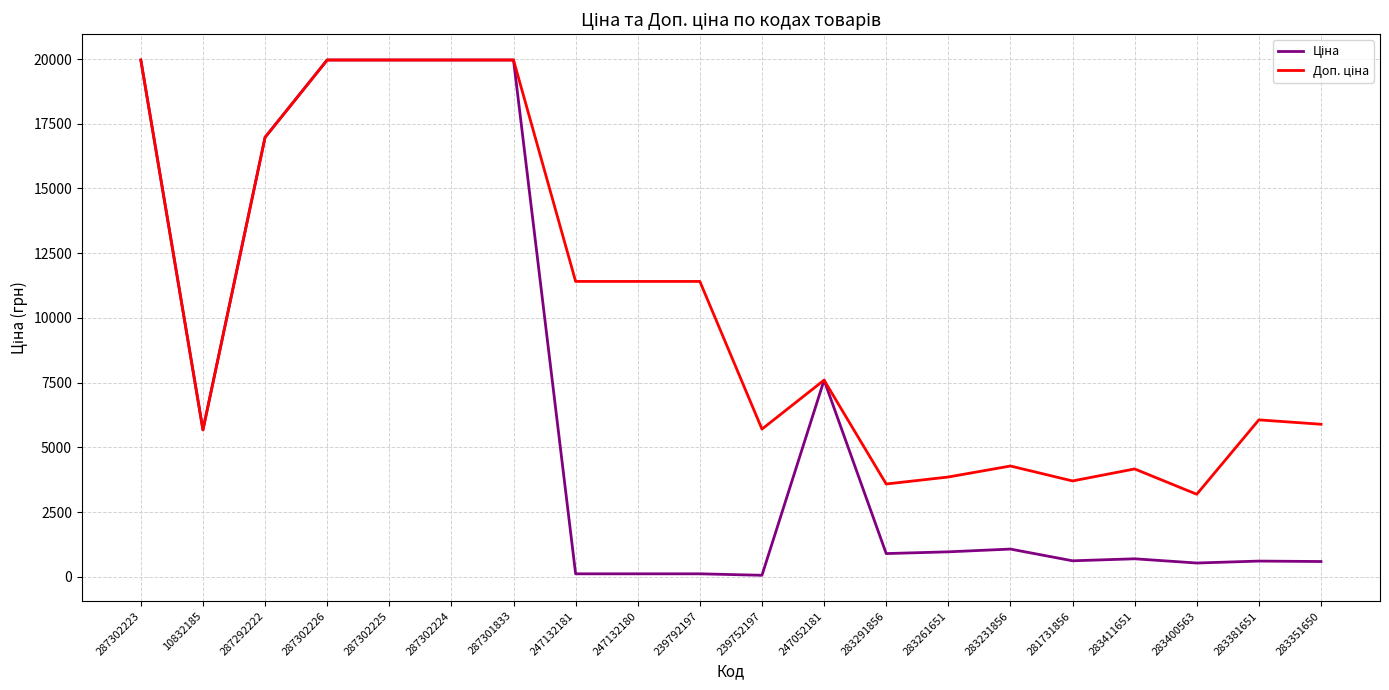

What is the maximum value shown in the chart?

19964.2